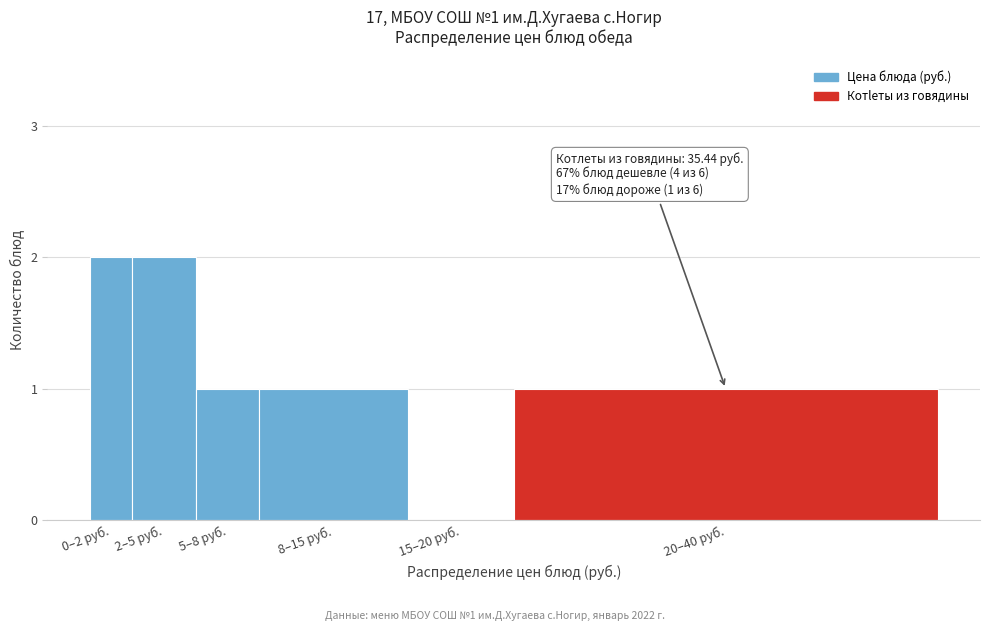

Reading right to left, transcribe all the data shown in this chart.

20–40 руб.=1	15–20 руб.=0	8–15 руб.=1	5–8 руб.=1	2–5 руб.=2	0–2 руб.=2